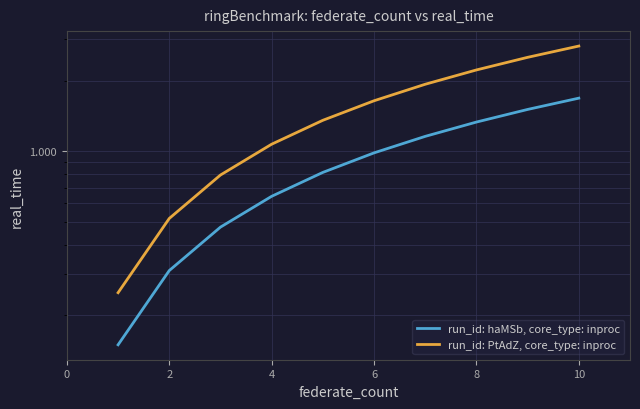

The value of run_id: PtAdZ, core_type: inproc at 8 is 1.4. True or false?

True